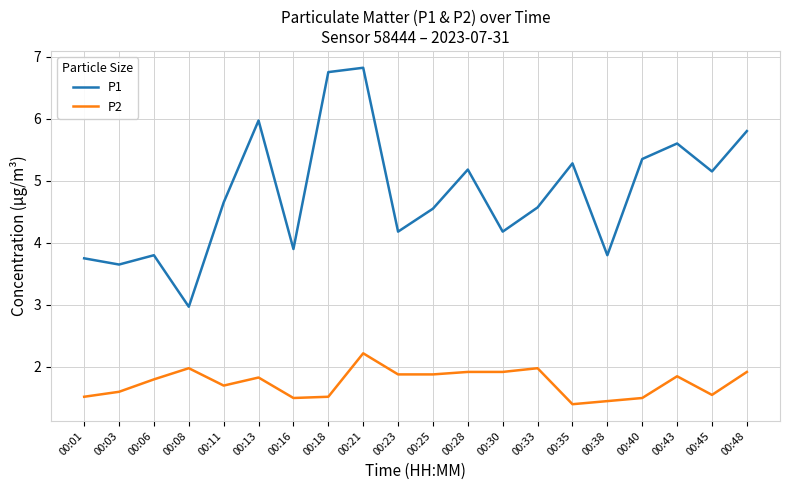

How many values in the P1 series are below 4?

6